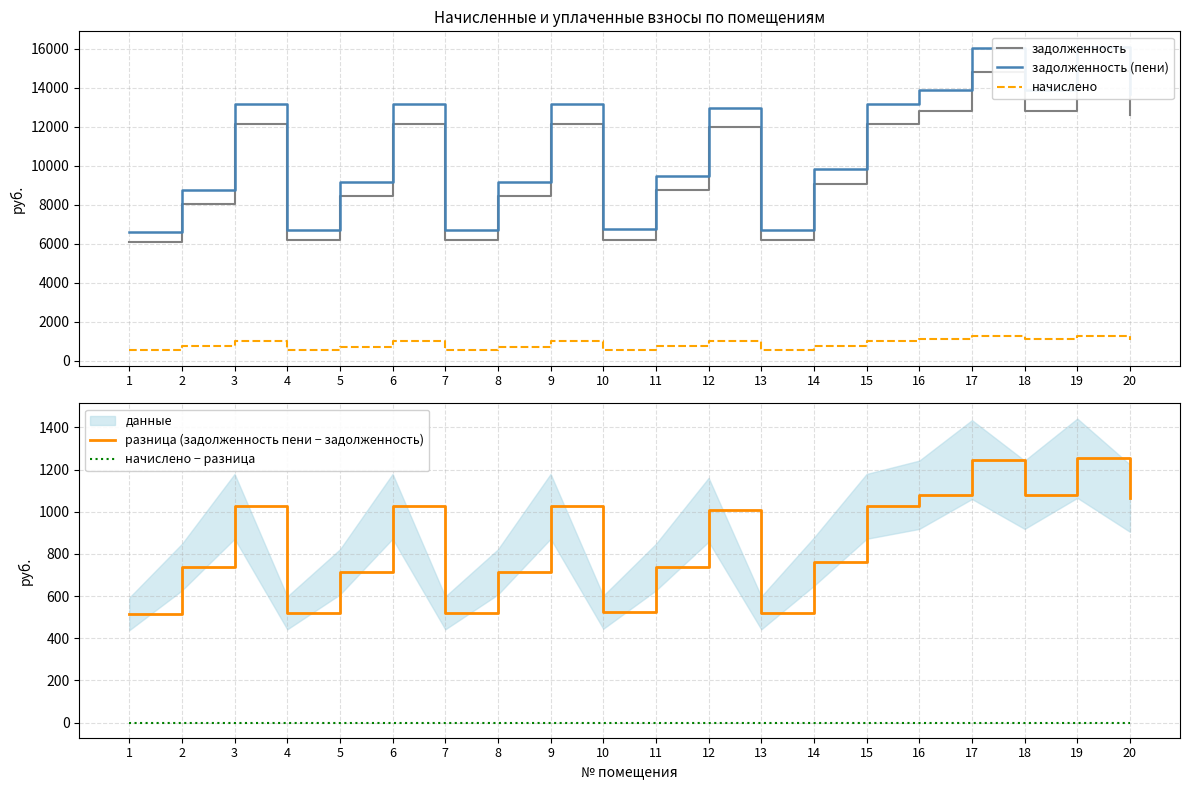

How many data points does each series have?

20